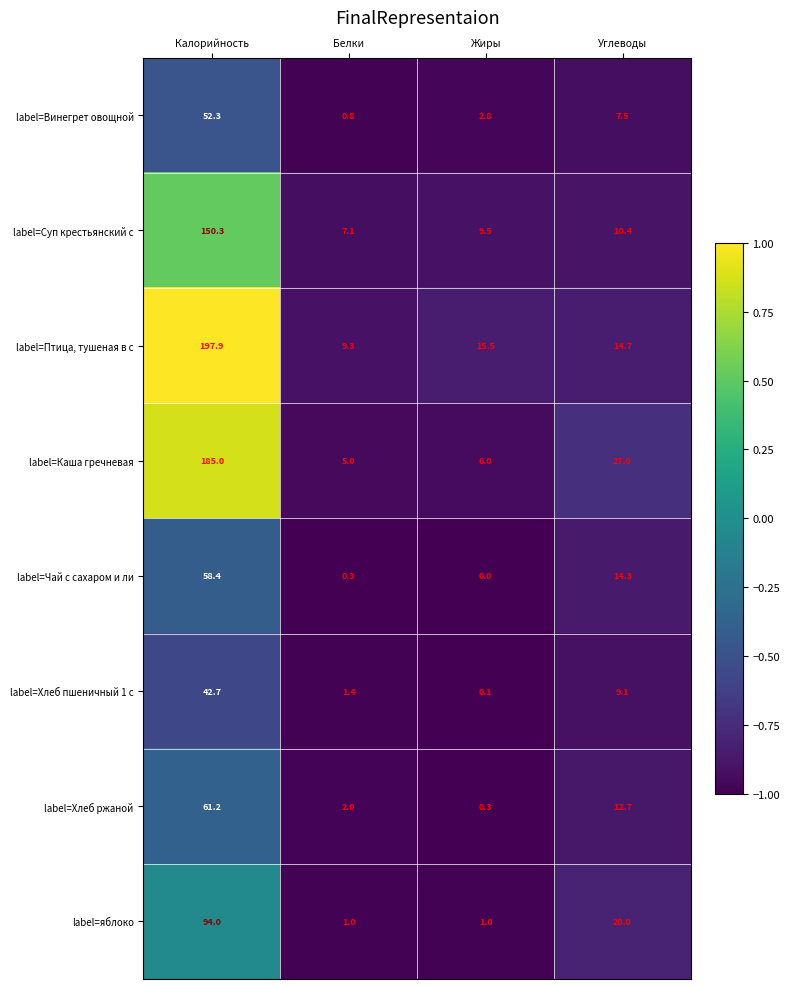

What is the total value across all series at Калорийность?

841.8